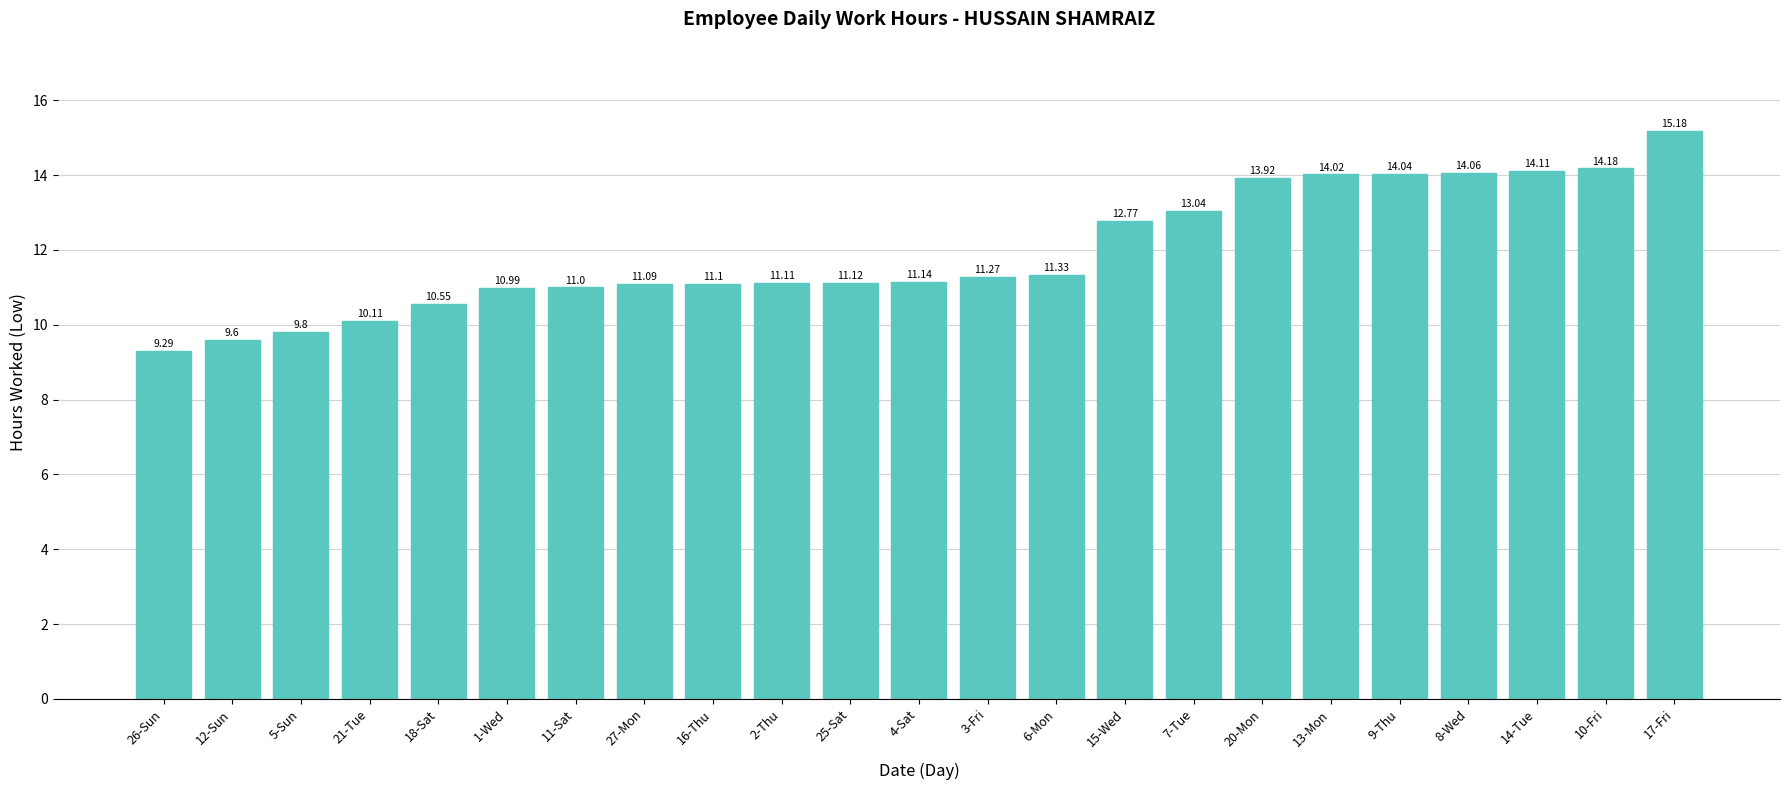

Reading right to left, transcribe all the data shown in this chart.

15.2	14.2	14.1	14.1	14.0	14.0	13.9	13.0	12.8	11.3	11.3	11.1	11.1	11.1	11.1	11.1	11.0	11.0	10.6	10.1	9.8	9.6	9.3